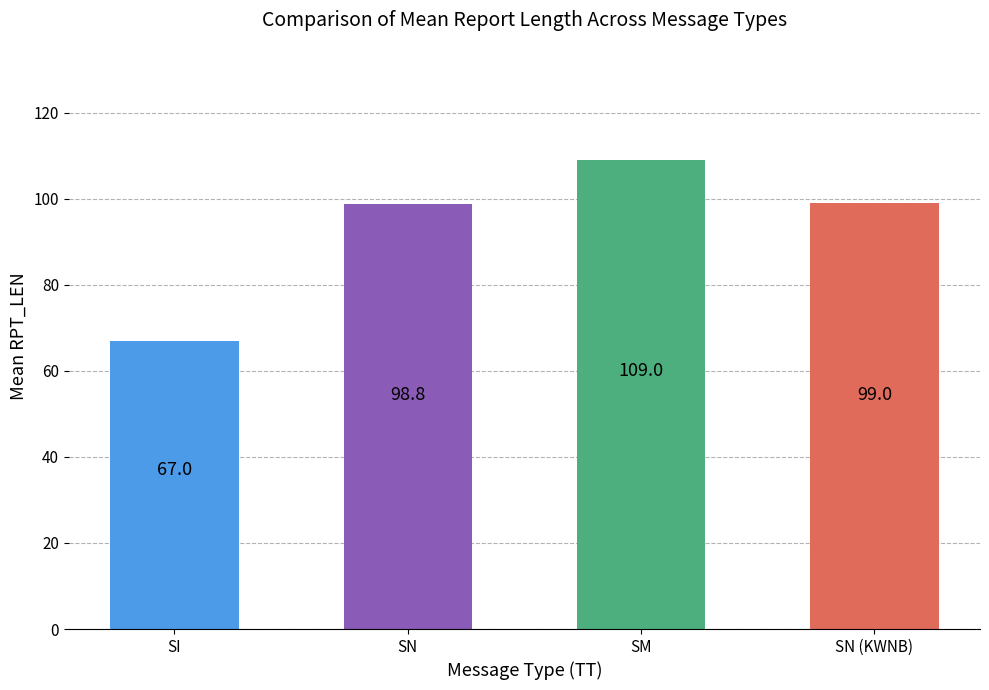

What is the sum of all values?

373.8